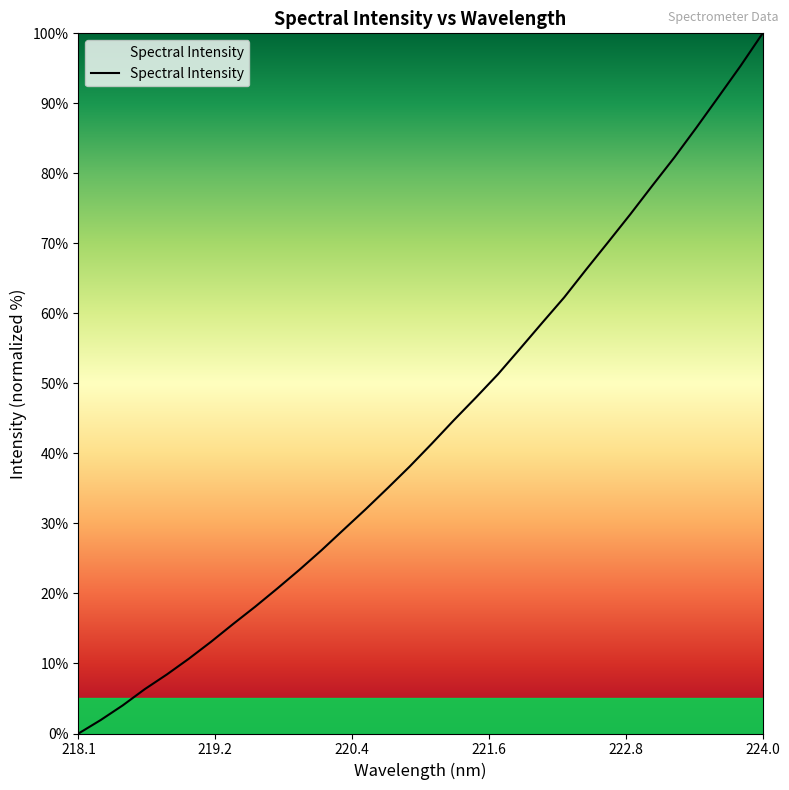

What is the difference between the second highest and minimum values?

95.4